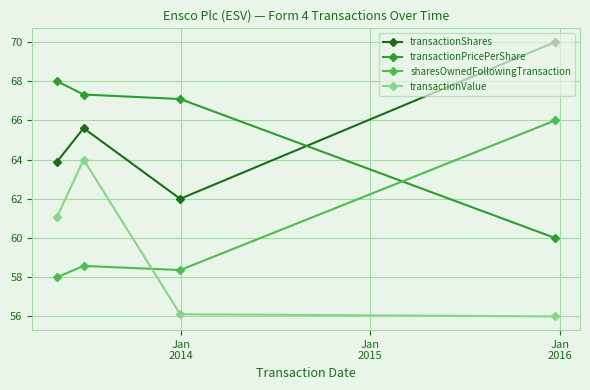

In transactionShares, how many points are higher than both neighbors (excluding endpoints)?

1